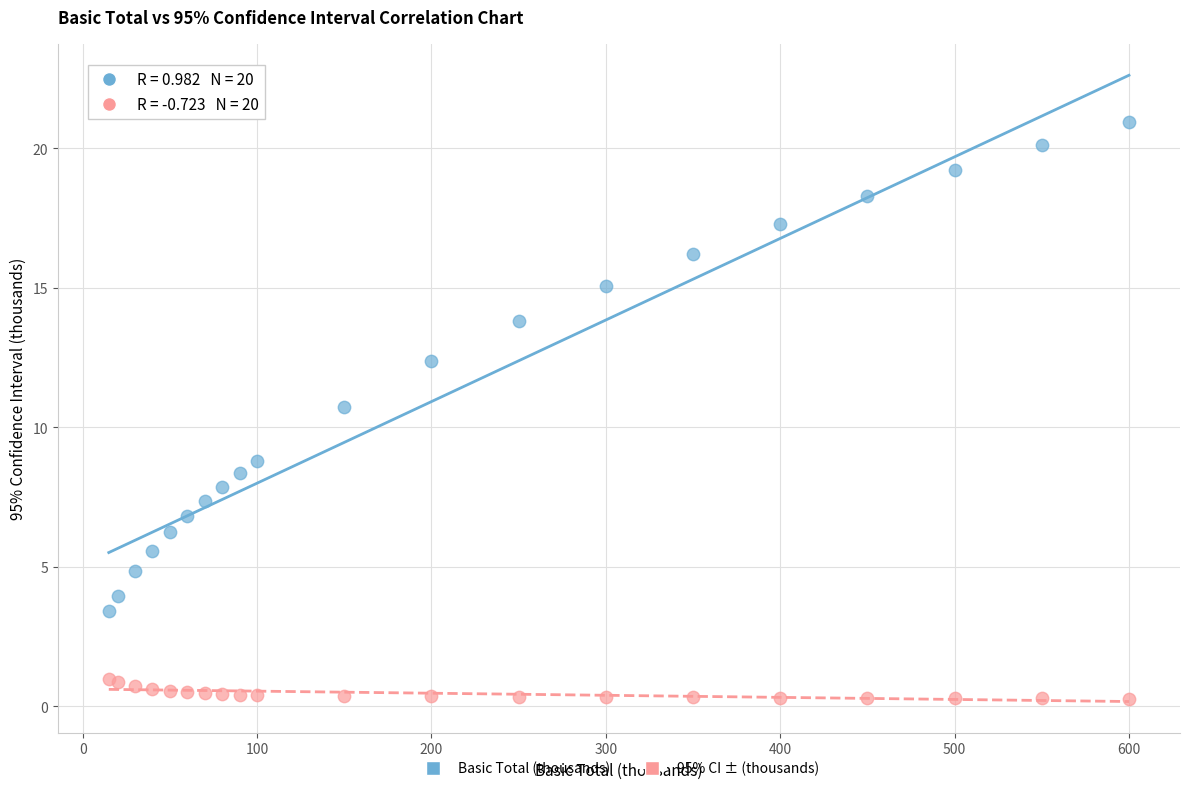

Across all series, what Y value is closest to 10?

10.7